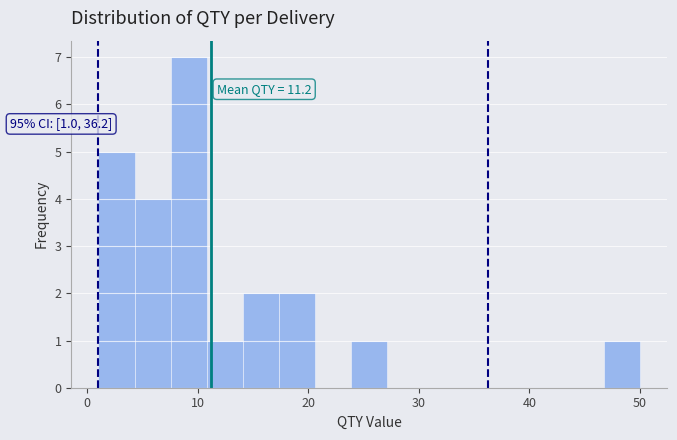

Read against the x-axis, roughly where is the centre of the tallest bar?

9